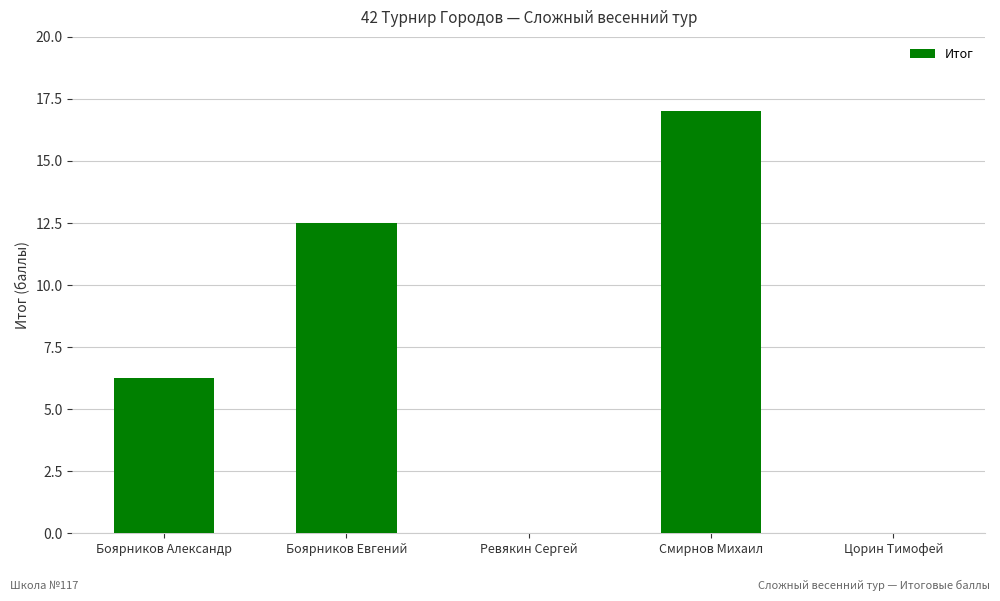

What is the sum of all values?

35.8